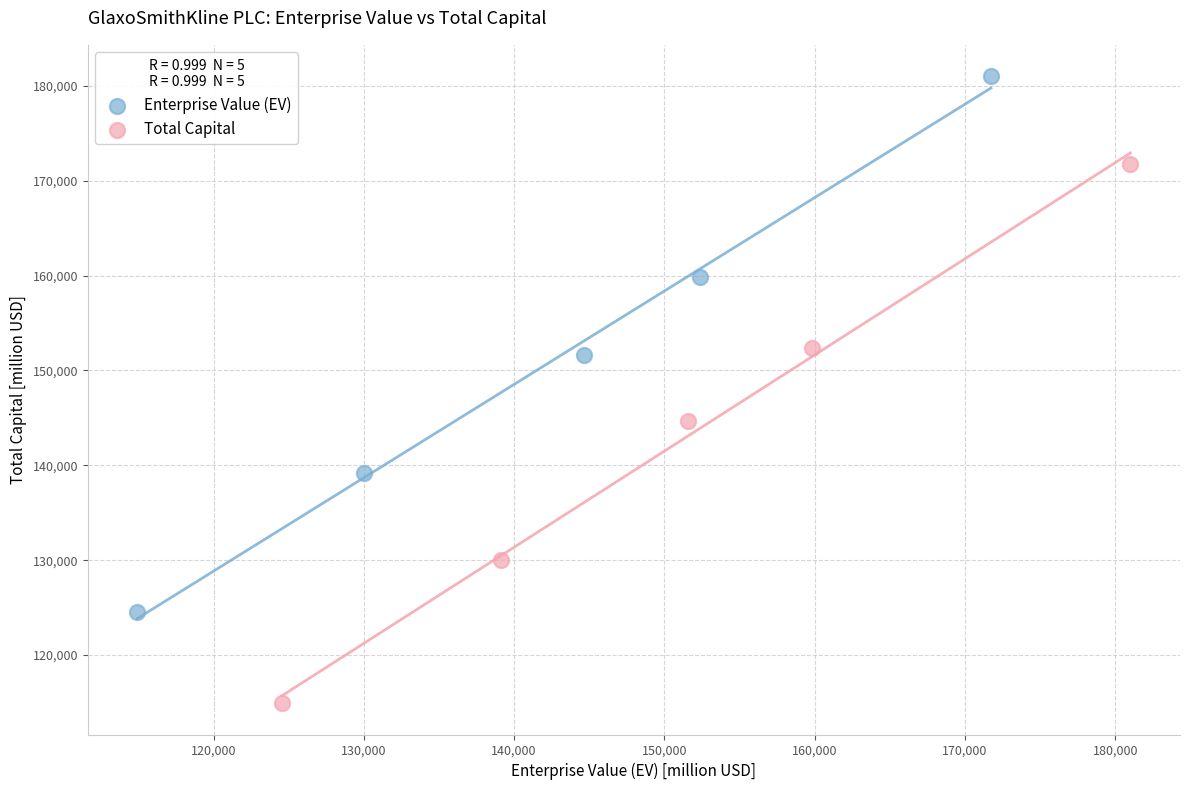

What are all the series names shown in the legend?

Enterprise Value (EV), Total Capital